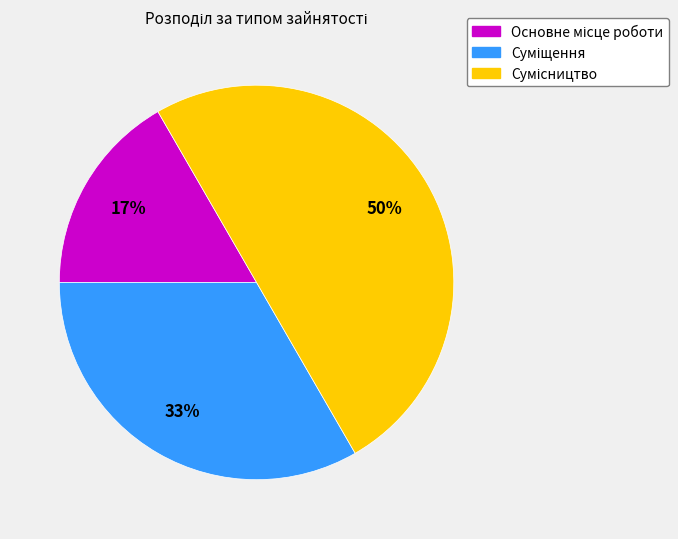

To the nearest percent, what is the average slice percentage?

33%